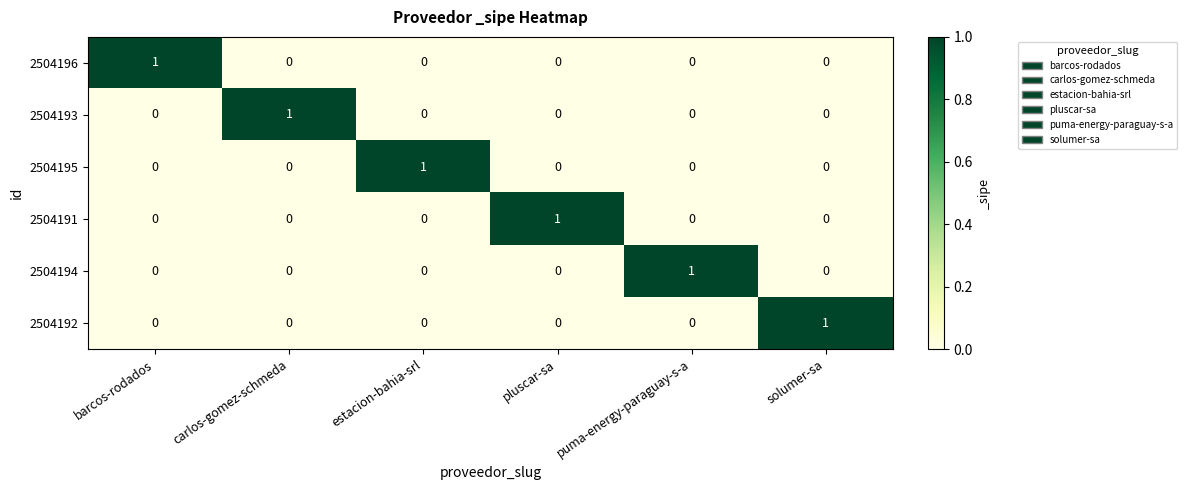

How many 2504195 values are between 0 and 1?

6